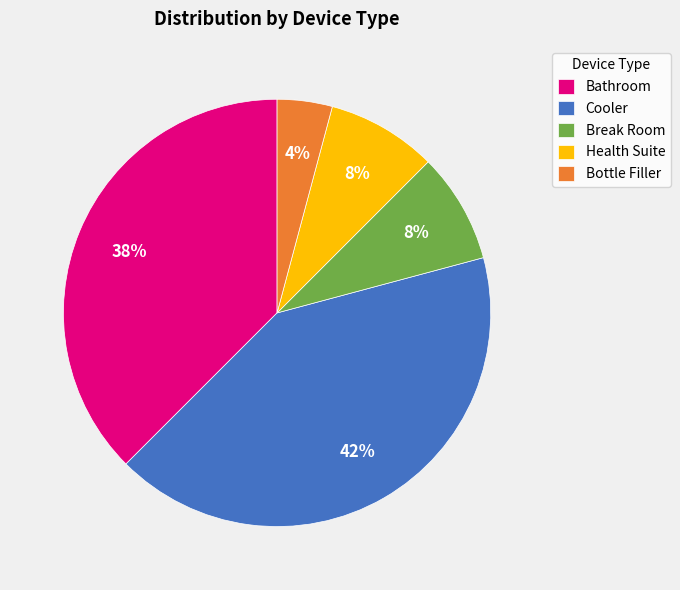

The Cooler slice represents 17% of the pie. True or false?

False